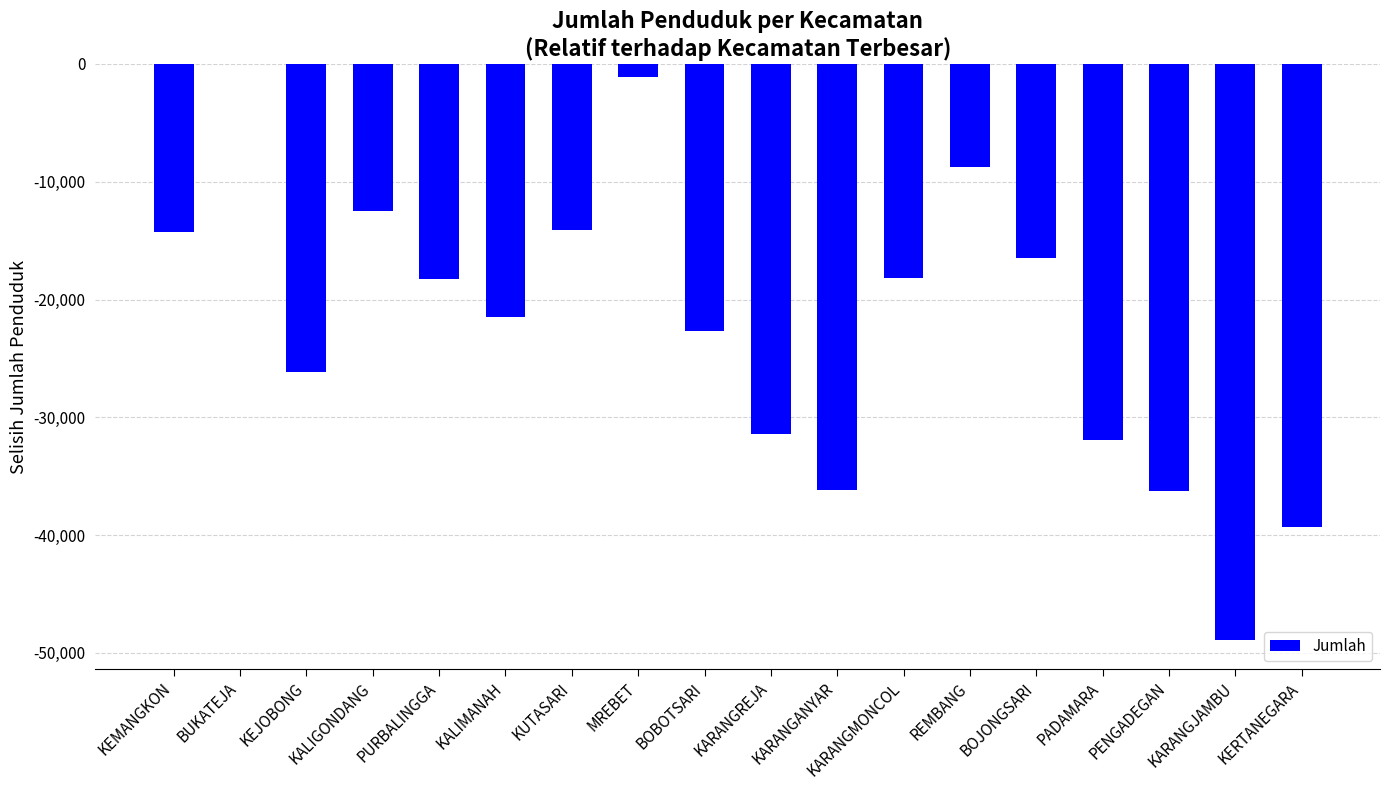

Which label corresponds to the largest value in the chart?

BUKATEJA